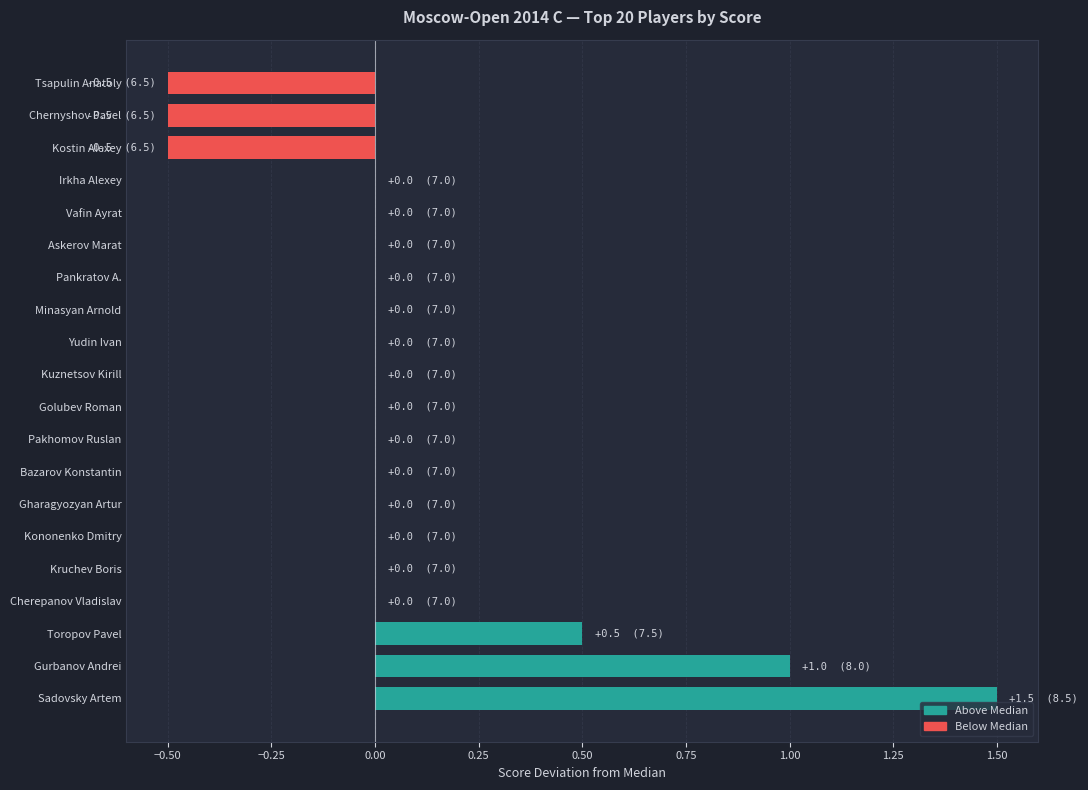

Are the bars horizontal?

Yes